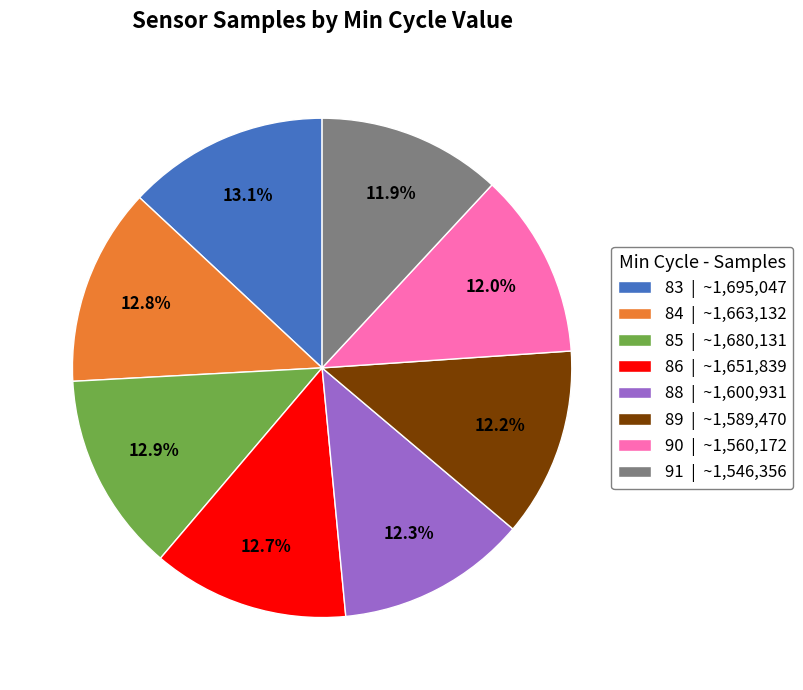

How many segments does this pie chart have?

8